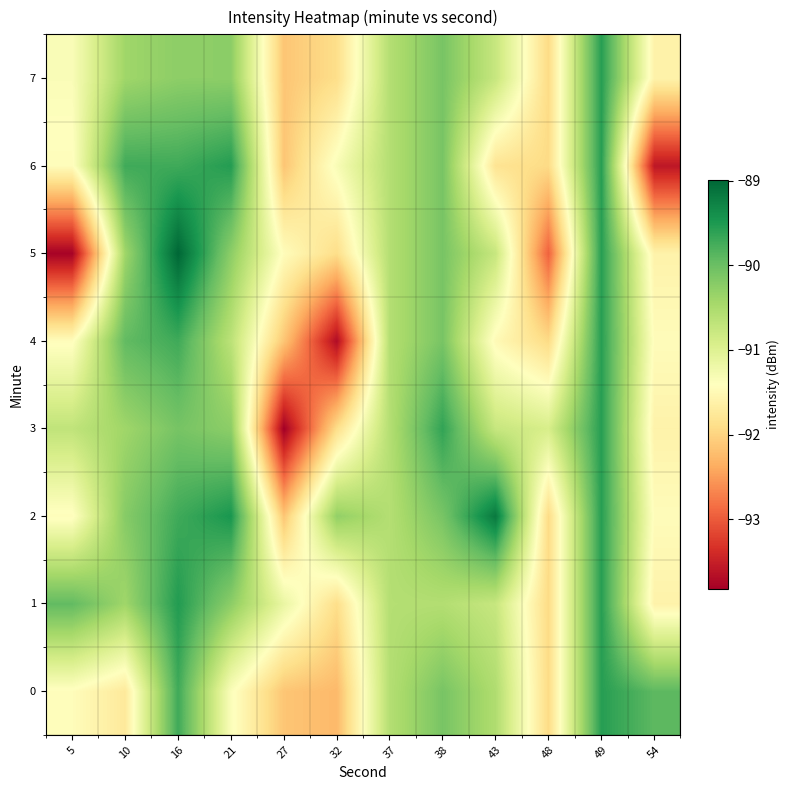

What is the smallest value displayed?

-93.8